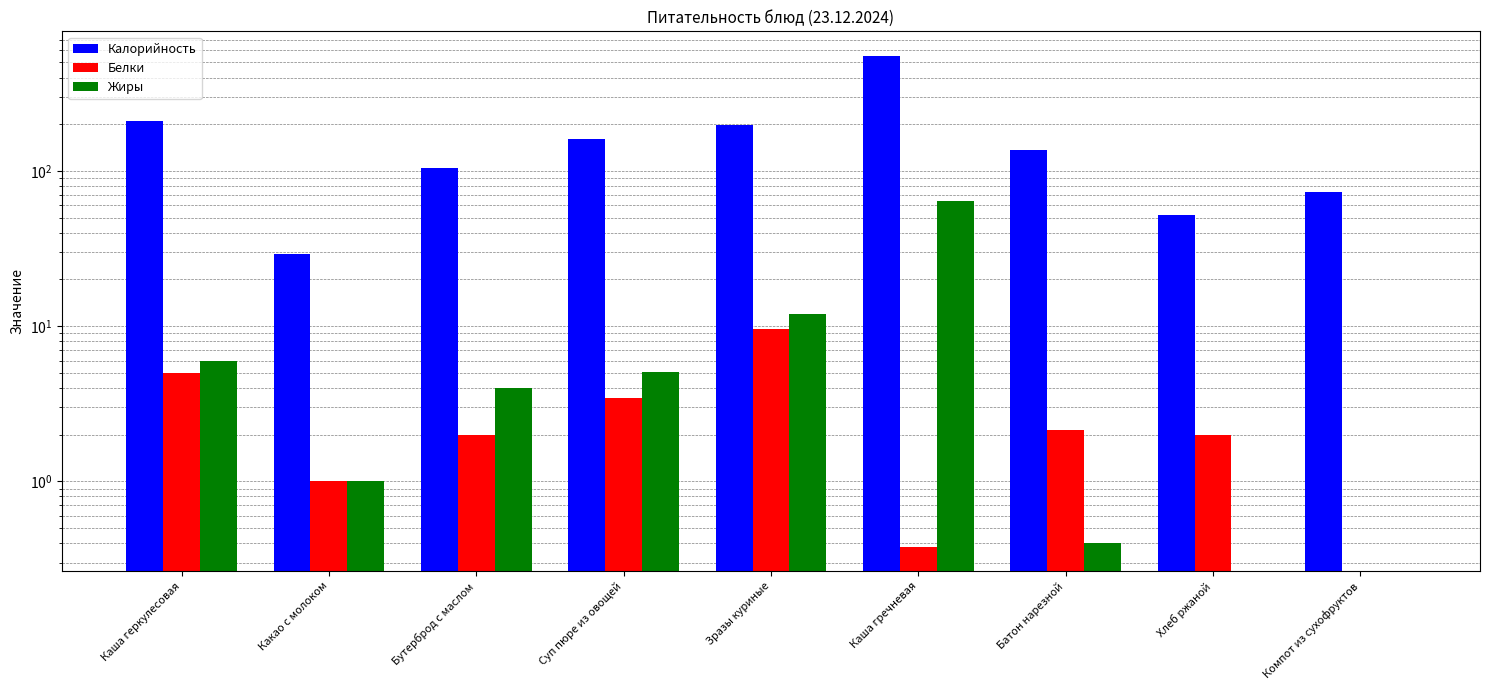

At which label is Калорийность closest to 290?

Каша геркулесовая